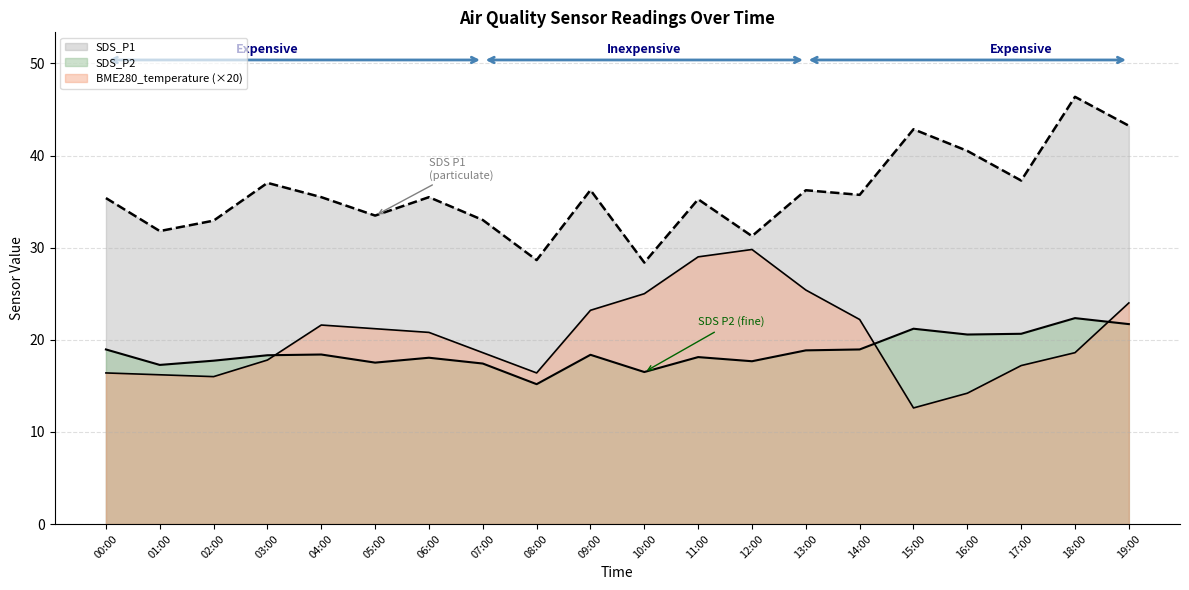

How many interior local peaks does the SDS_P1 series have?

7